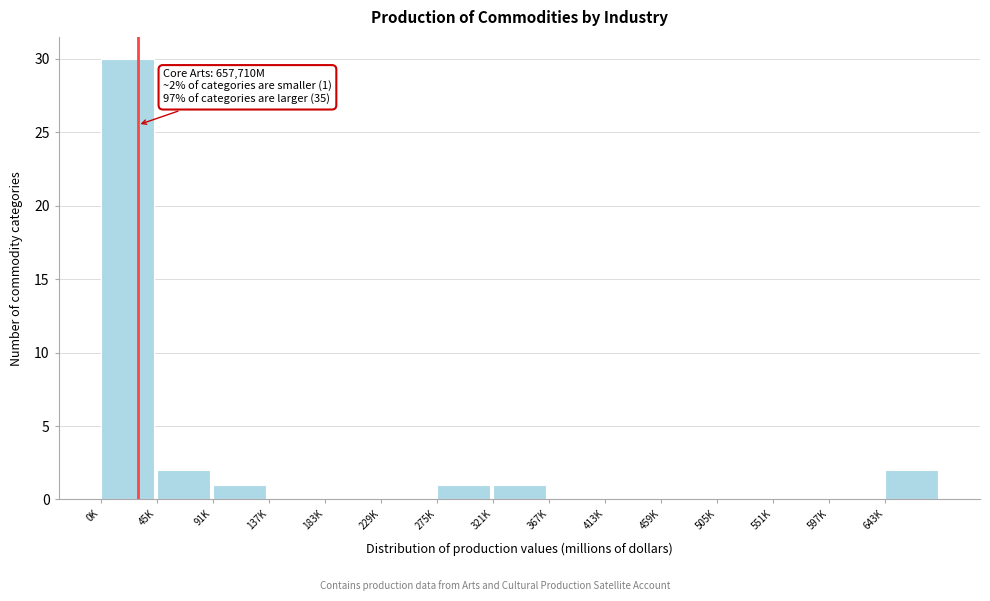

Reading right to left, extract all data points from this chart.

643K=2	597K=0	551K=0	505K=0	459K=0	413K=0	367K=0	321K=1	275K=1	229K=0	183K=0	137K=0	91K=1	45K=2	0K=30